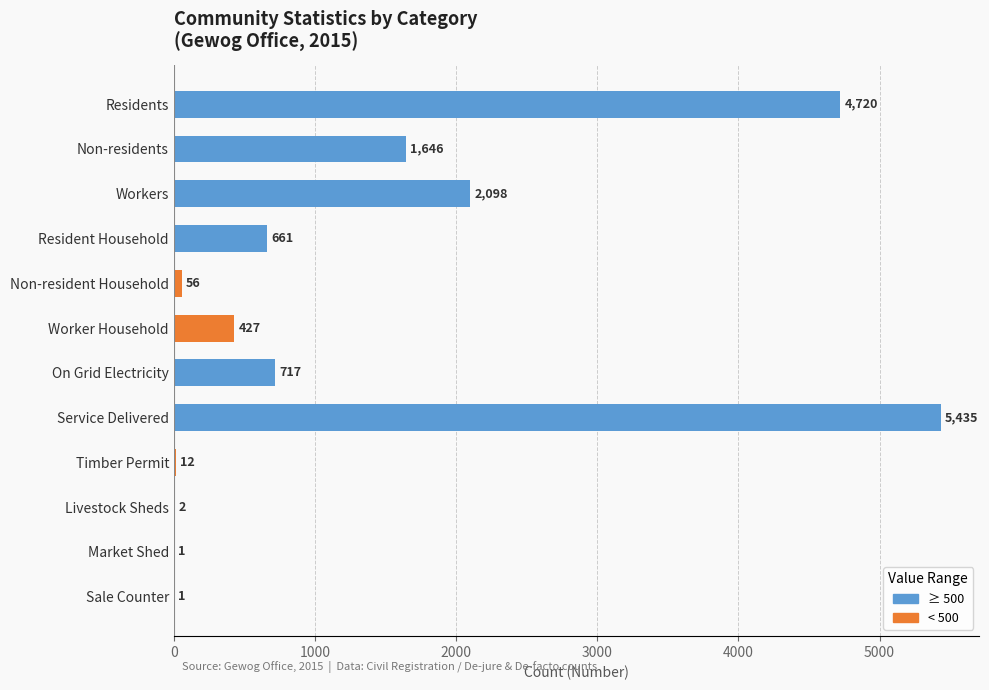

Reading top to bottom, what are all the values shown in this chart?

Residents=4720	Non-residents=1646	Workers=2098	Resident Household=661	Non-resident Household=56	Worker Household=427	On Grid Electricity=717	Service Delivered=5435	Timber Permit=12	Livestock Sheds=2	Market Shed=1	Sale Counter=1